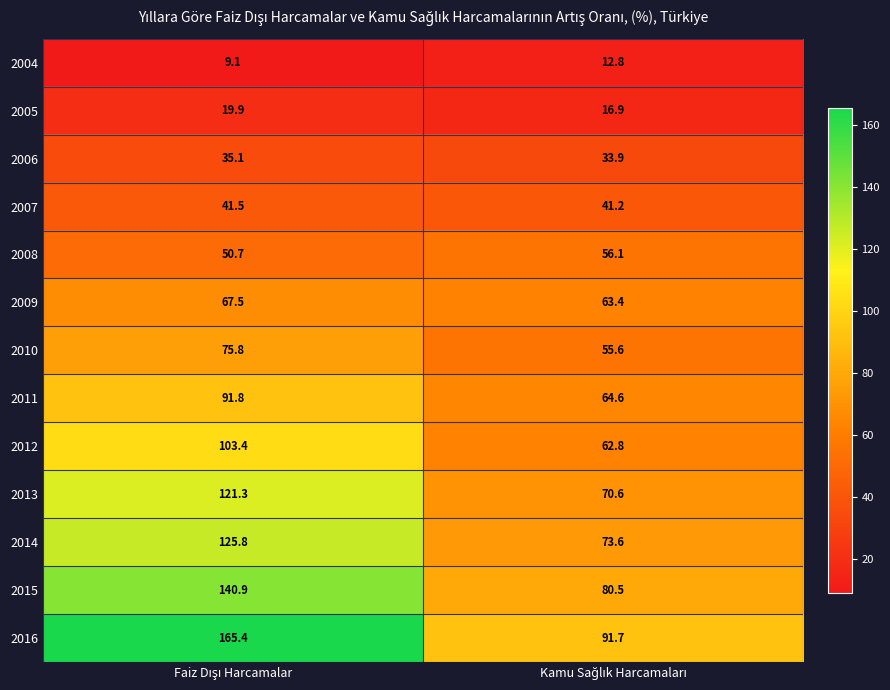

What is the difference between the maximum and minimum values in the 2007 series?

0.3